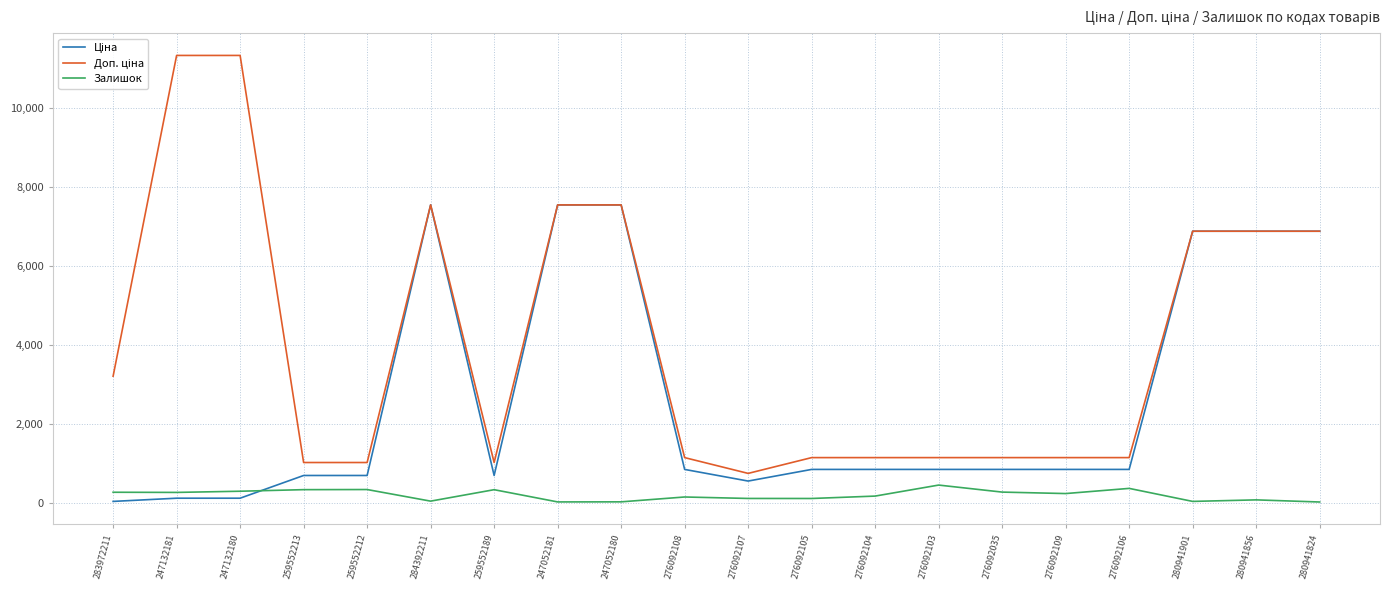

What is the maximum value for Залишок?

446.0